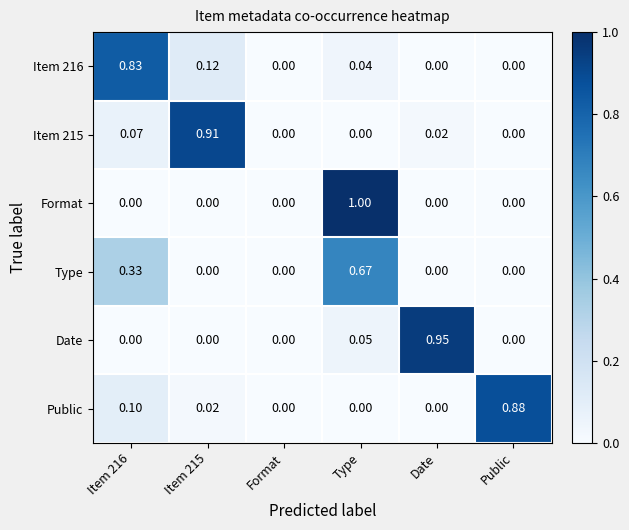

Which series has the largest range (max minus min)?

Format